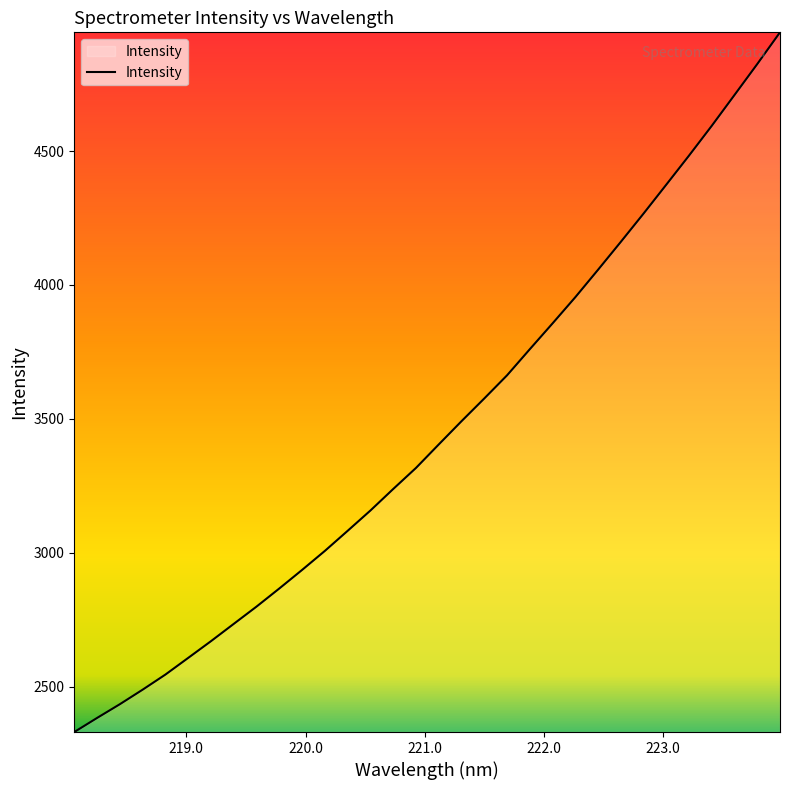

What is the difference between the maximum and minimum values?

2613.3